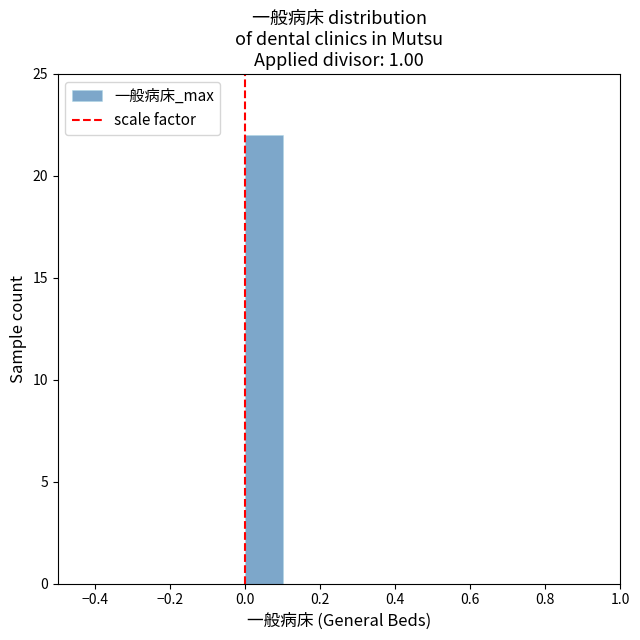

What is the height of the bar covering 0.0 to 0.1 on the x-axis? The values are not printed on the chart, so give them approximately, as read against the axis.

22